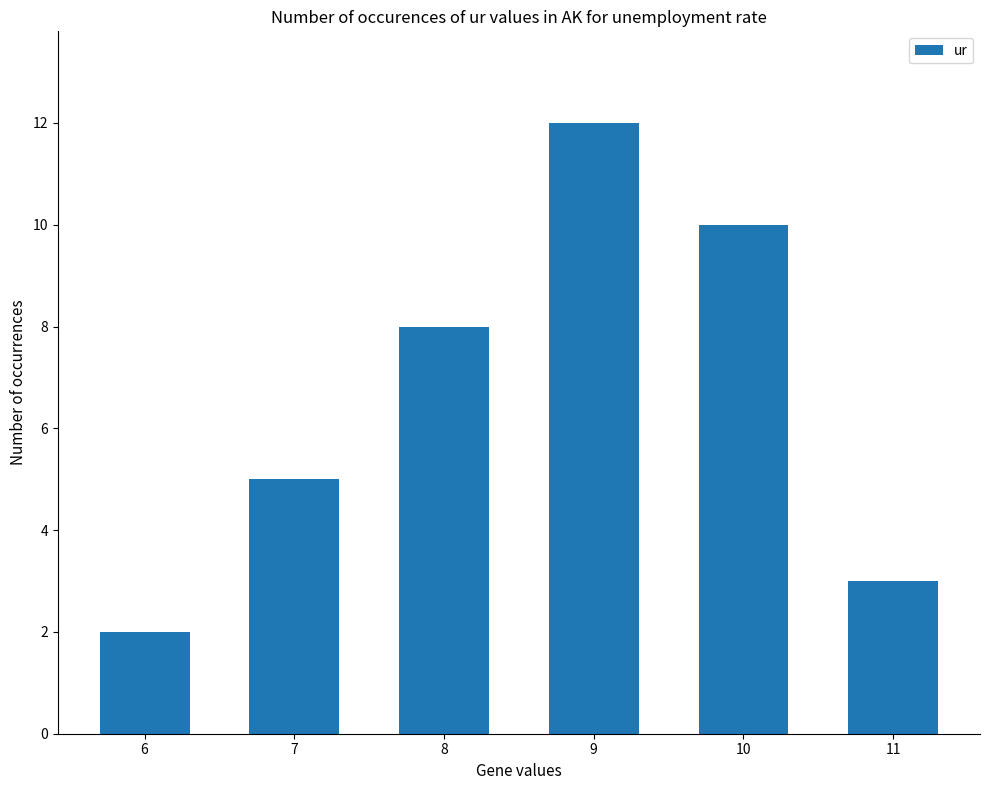

Does the chart contain stacked bars?

No